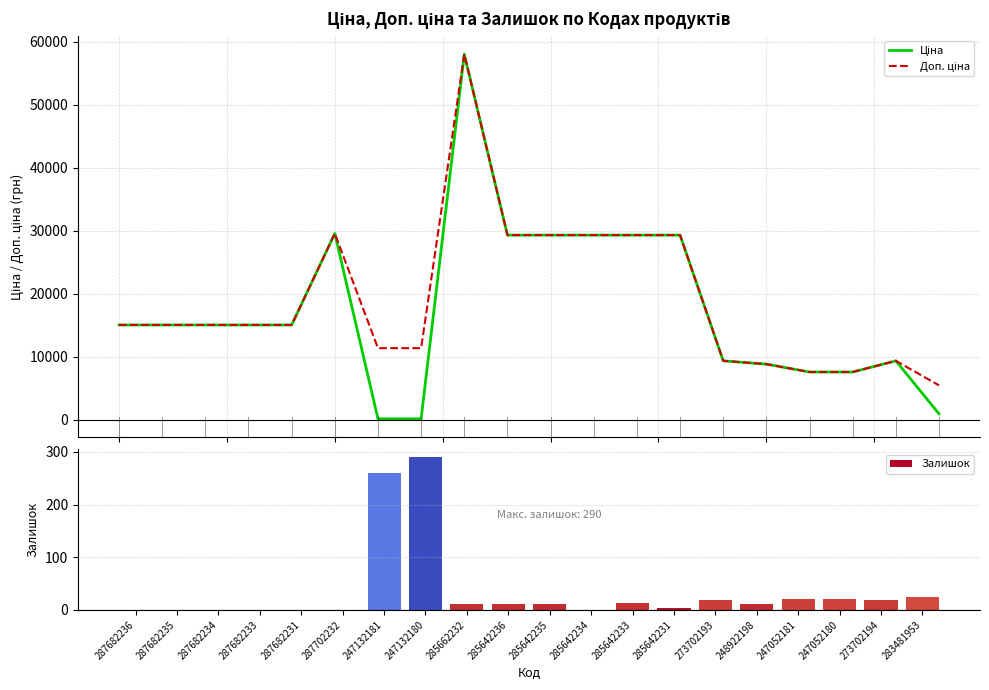

Which category has the highest value in the Ціна series?

285662232